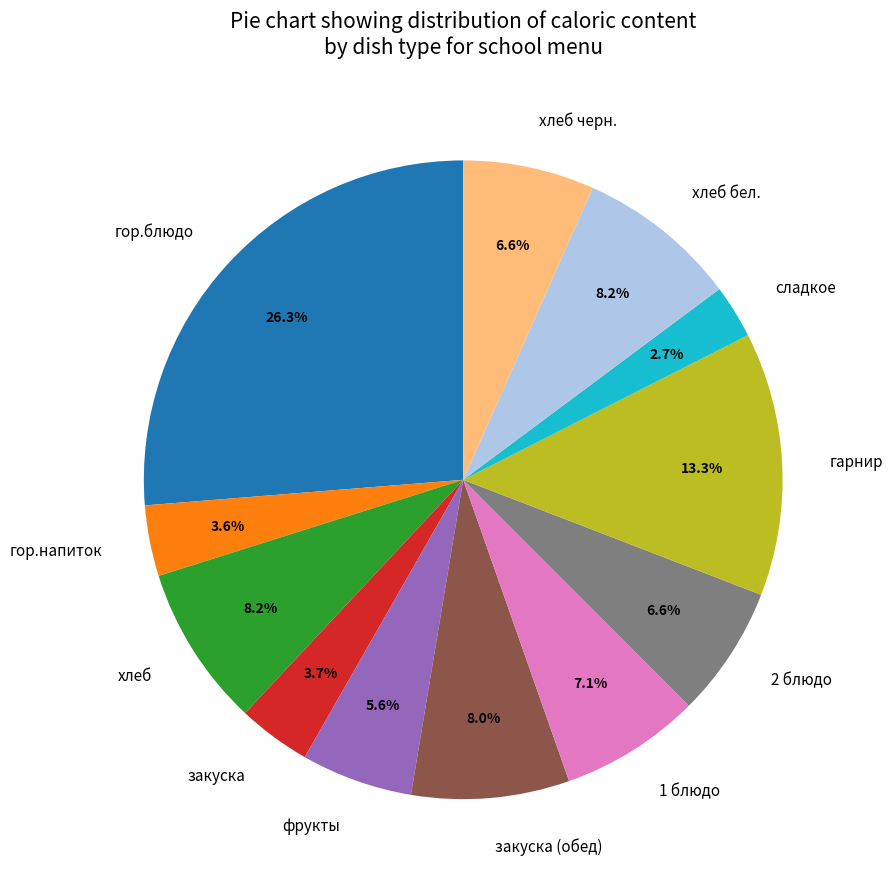

To the nearest percent, what portion does сладкое represent?

3%